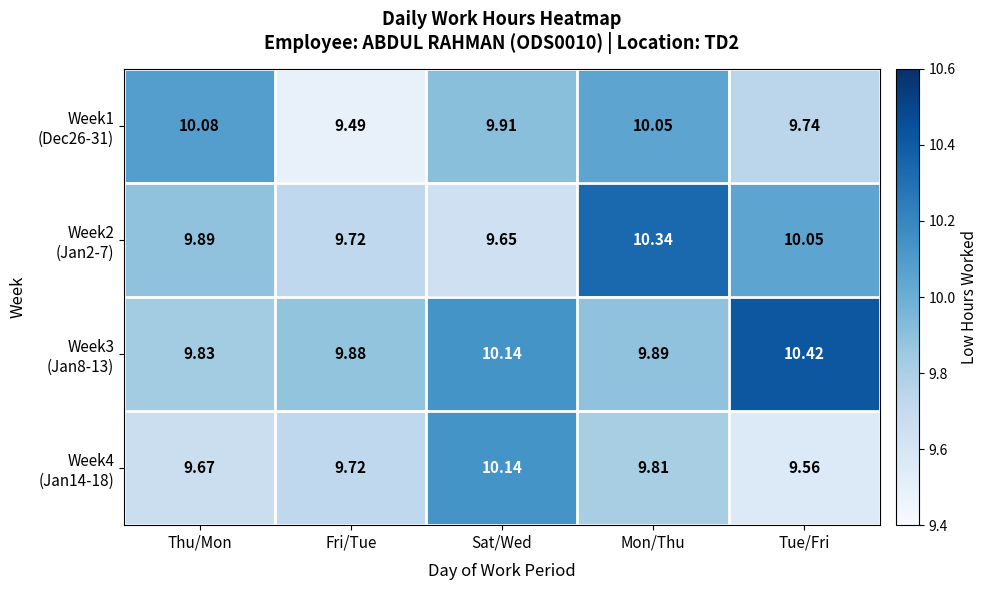

At which category is the sum across all series the highest?

Mon/Thu